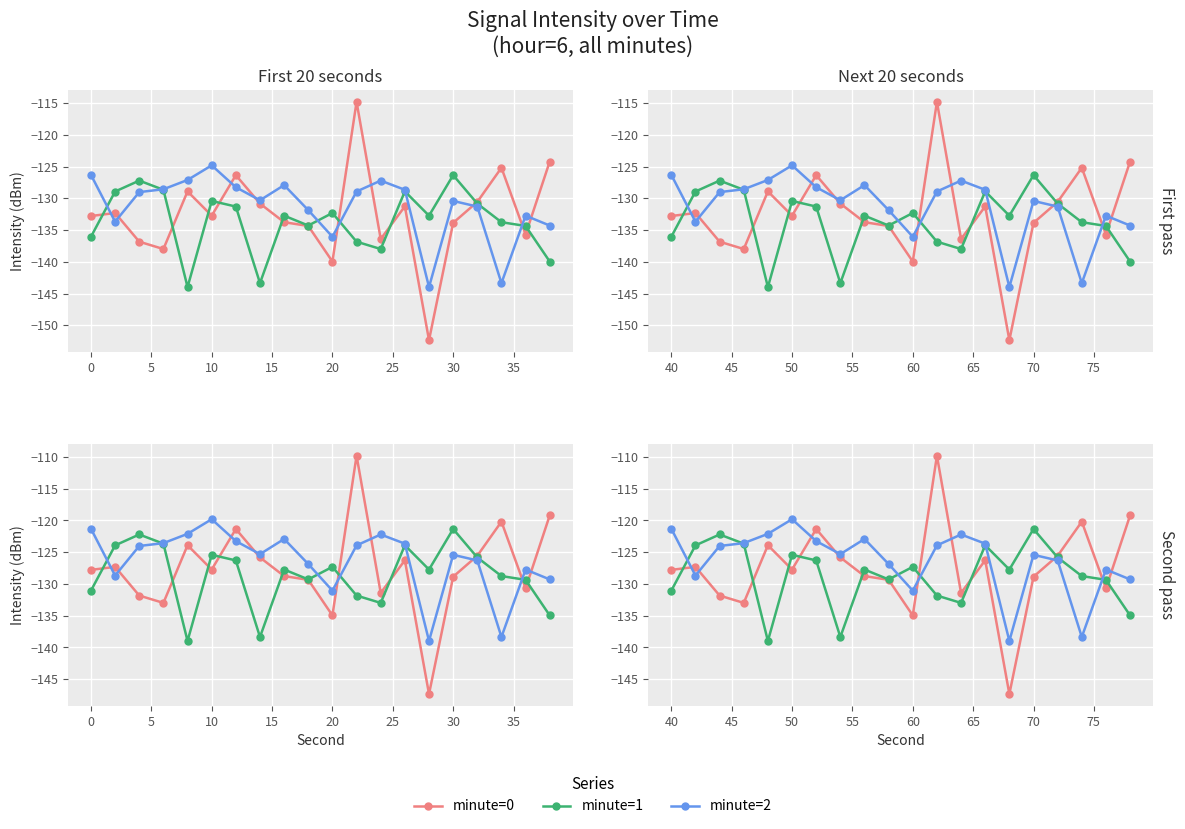

Is this an area chart (filled region under the line)?

No